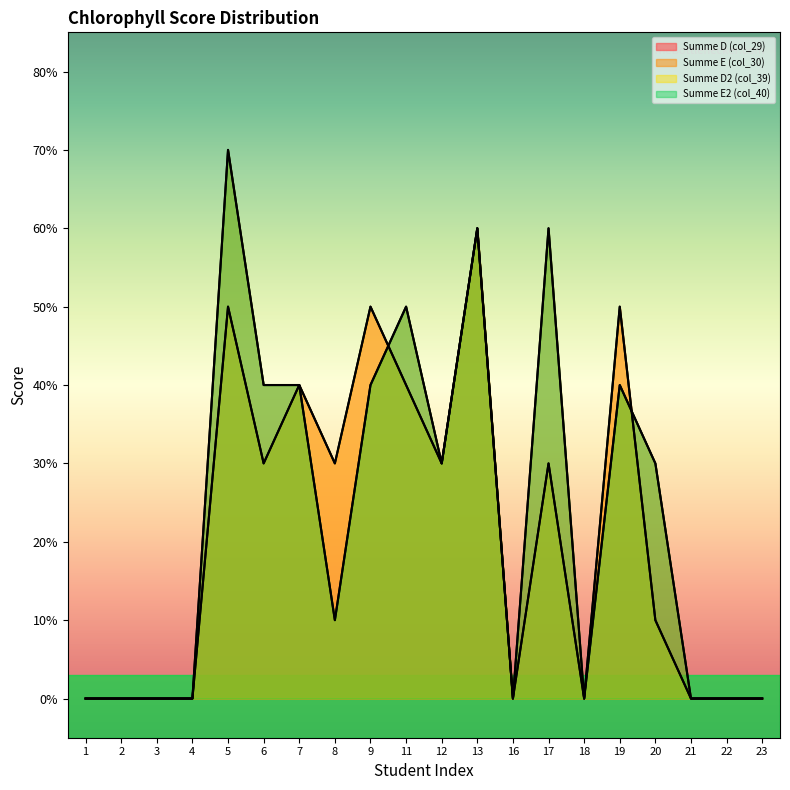

True or false: Summe E (col_30) and Summe E2 (col_40) intersect in this chart.

False